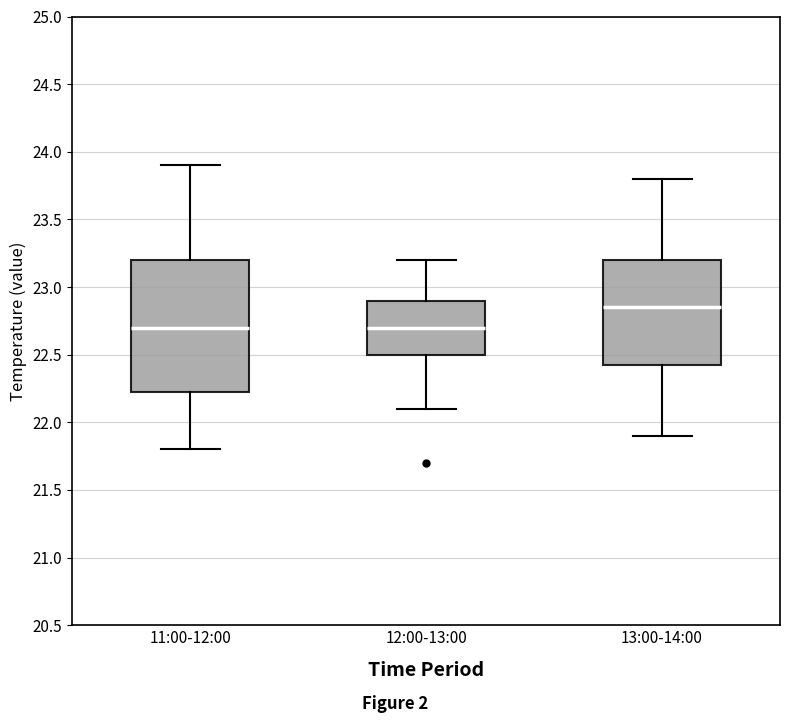

Which box is the tallest, from its lower edge to its upper edge?

11:00-12:00